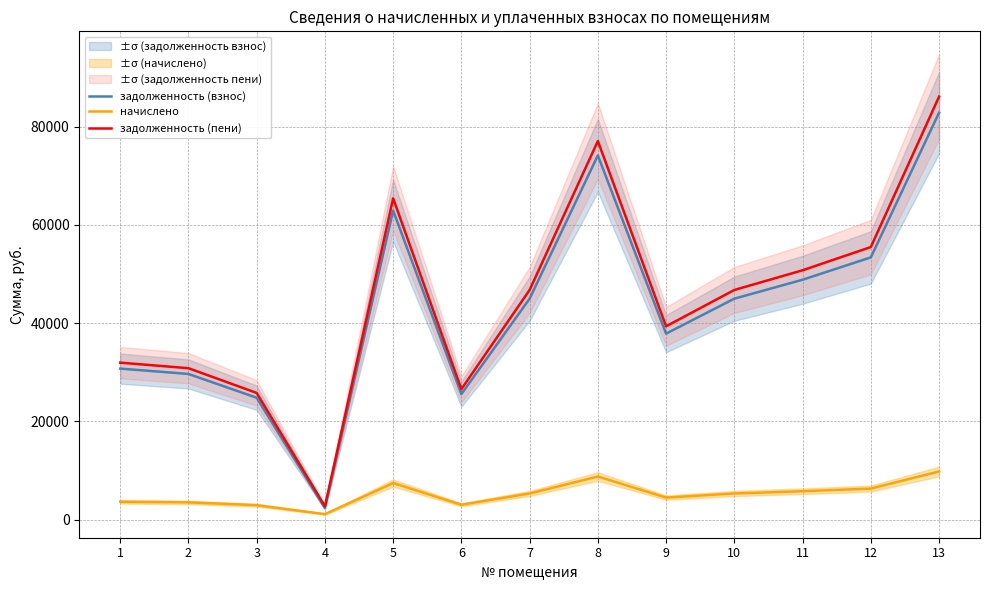

How many lines are shown in the chart?

3